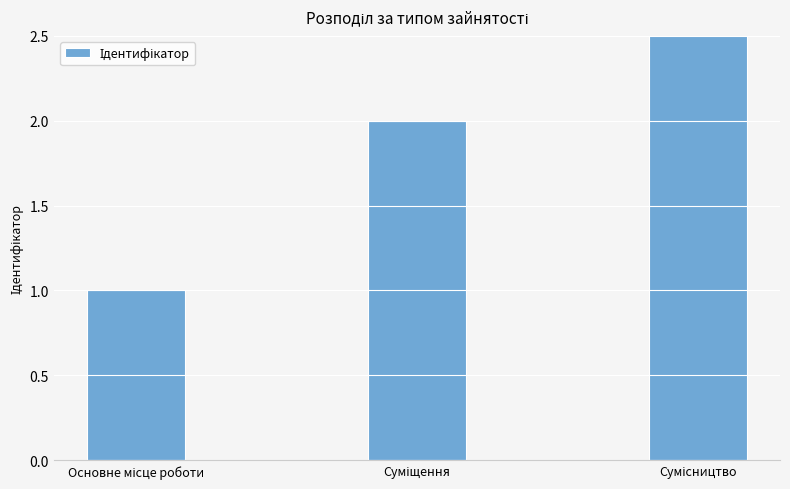

Are the bars horizontal?

No